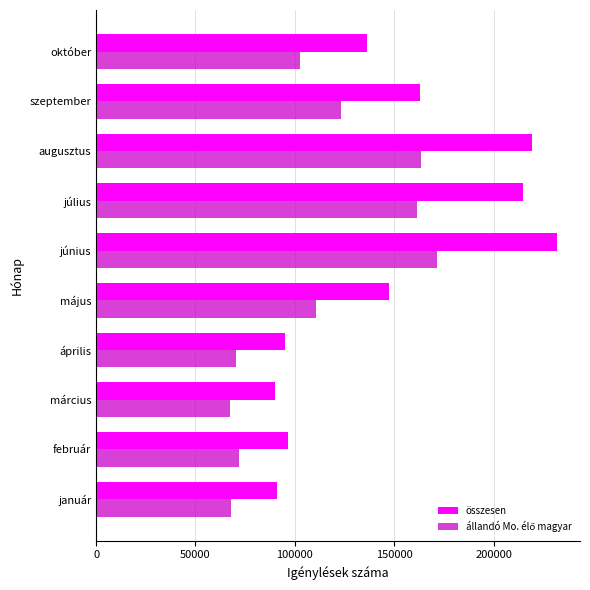

The value of összesen at március is 89855. True or false?

True